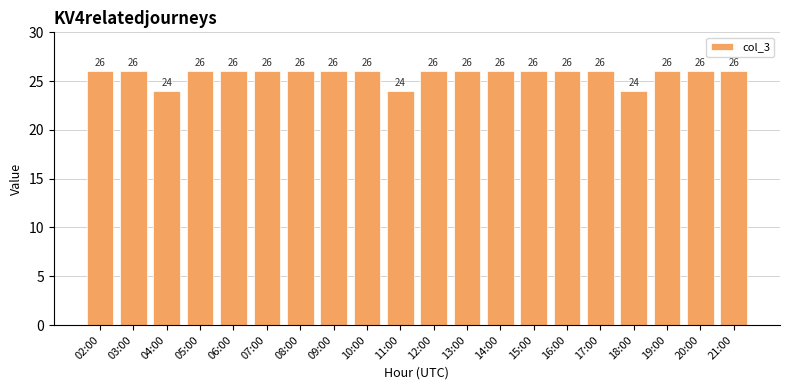

How many data points does each series have?

20